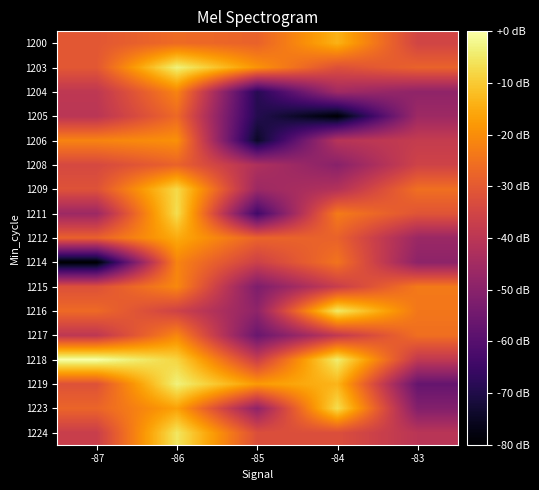

How many series are shown in this chart?

17